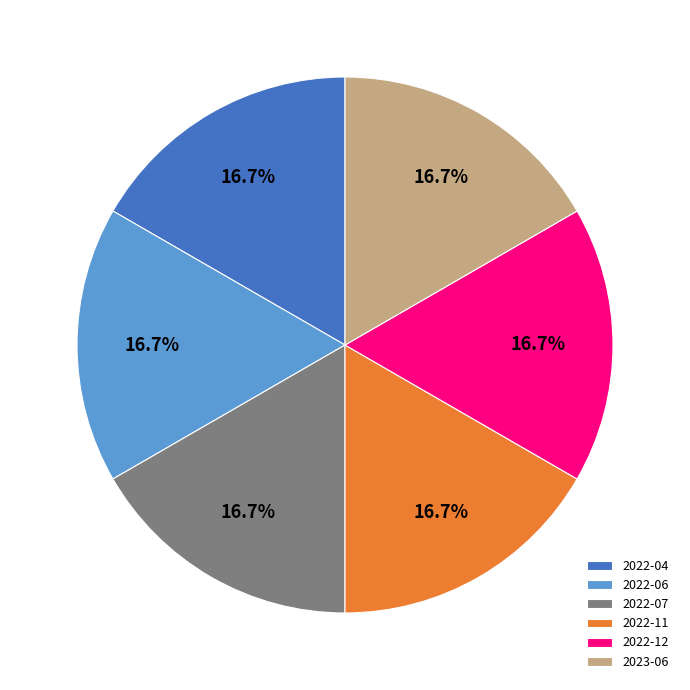

What is the total percentage of 2022-12 and 2022-11?

33.3%